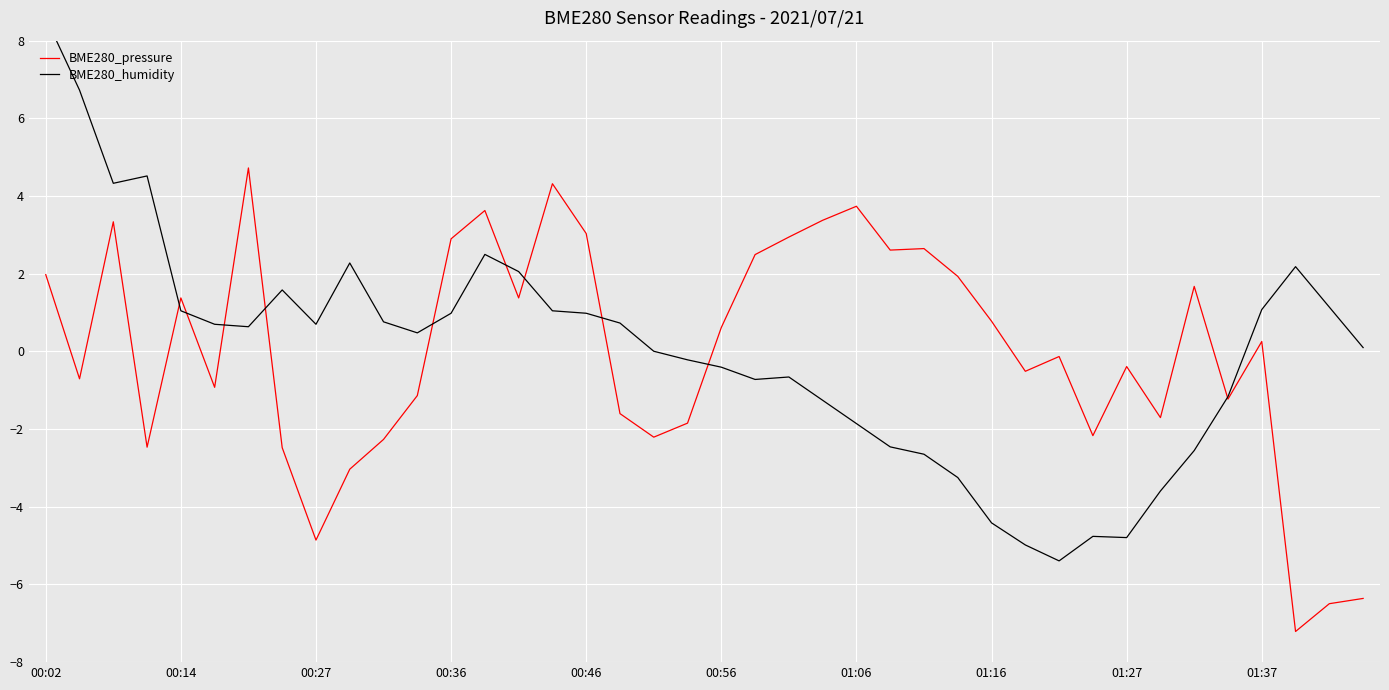

At which category does the chart reach its peak across all series?

00:02